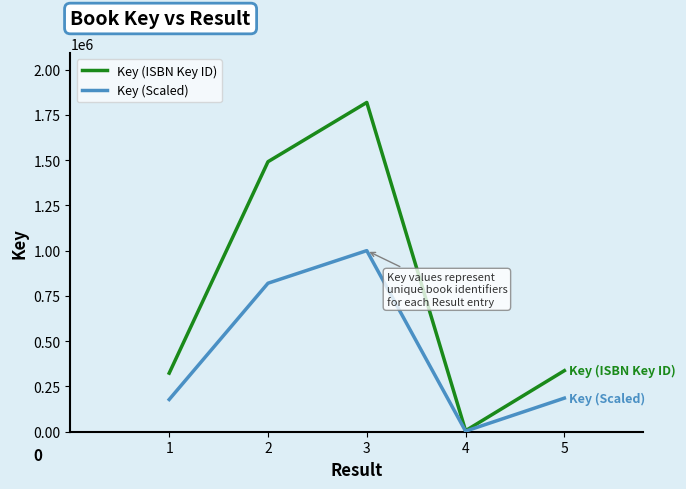

In Key (ISBN Key ID), how many points are lower than both neighbors (excluding endpoints)?

1